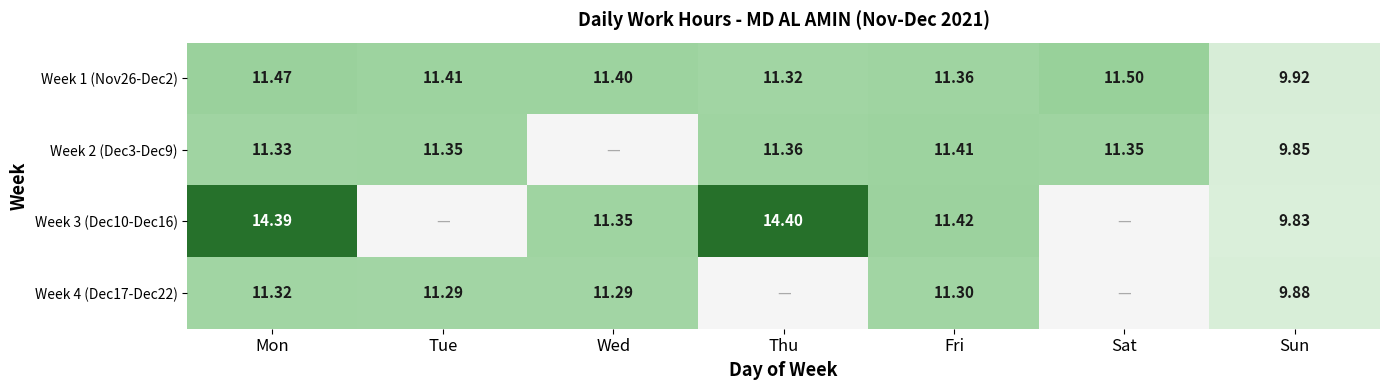

Is the value of Week 2 (Dec3-Dec9) at Mon greater than the value of Week 3 (Dec10-Dec16) at Fri?

No